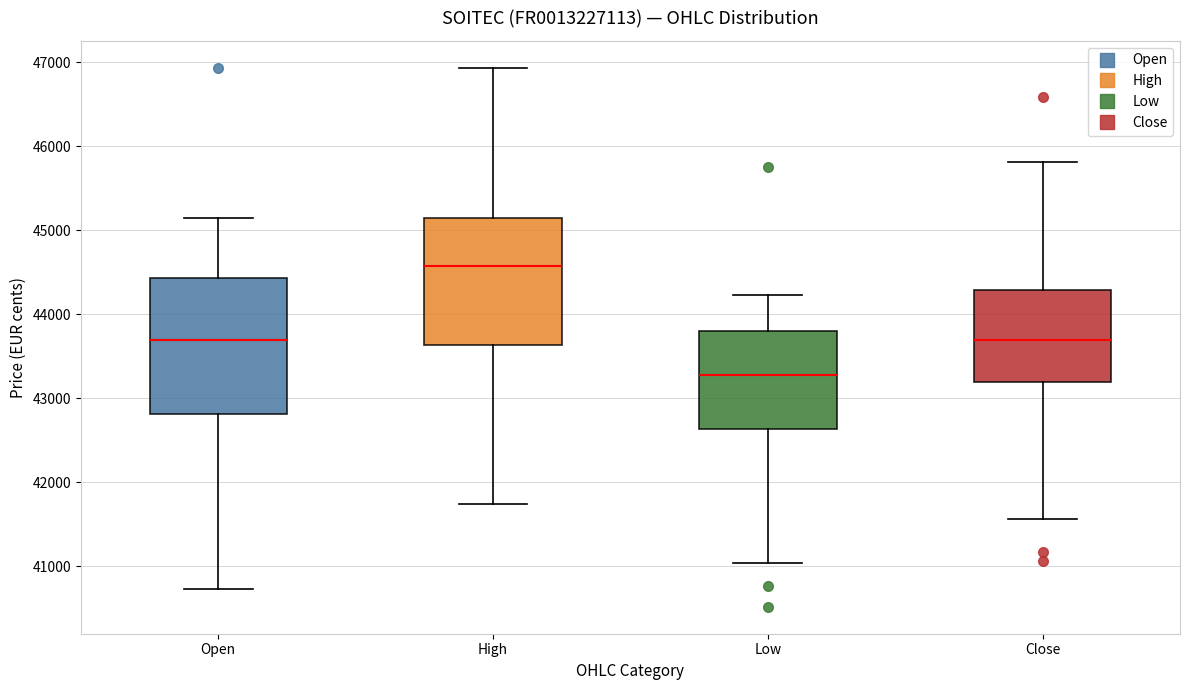

Reading left to right, read every box against the y-axis: the position of its median line, the range the box covers, and the ends of its whiskers. The values are not printed on the chart, so give them approximately, as read against the axis.

Open: median 43700, box 42800 to 44400, whiskers 40700 to 45100
High: median 44600, box 43600 to 45100, whiskers 41700 to 46900
Low: median 43300, box 42600 to 43800, whiskers 41000 to 44200
Close: median 43700, box 43200 to 44300, whiskers 41600 to 45800